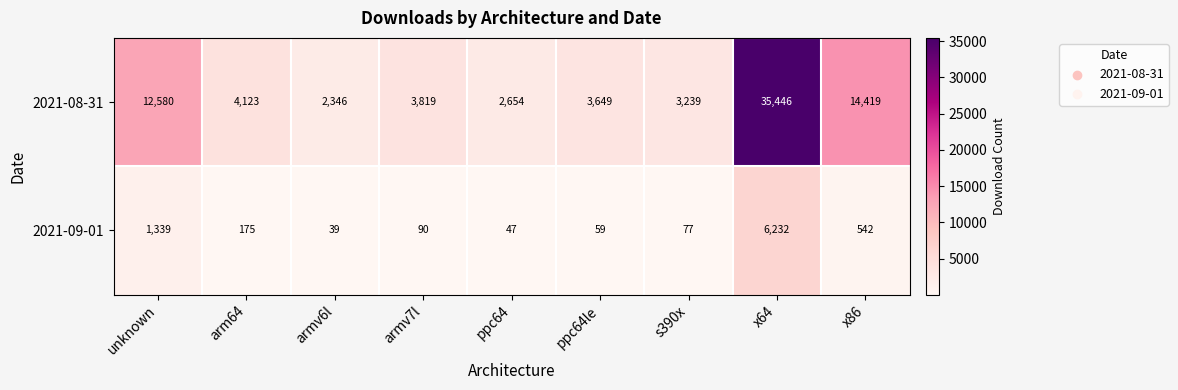

What is the spread (max minus min) of values at ppc64?

2607